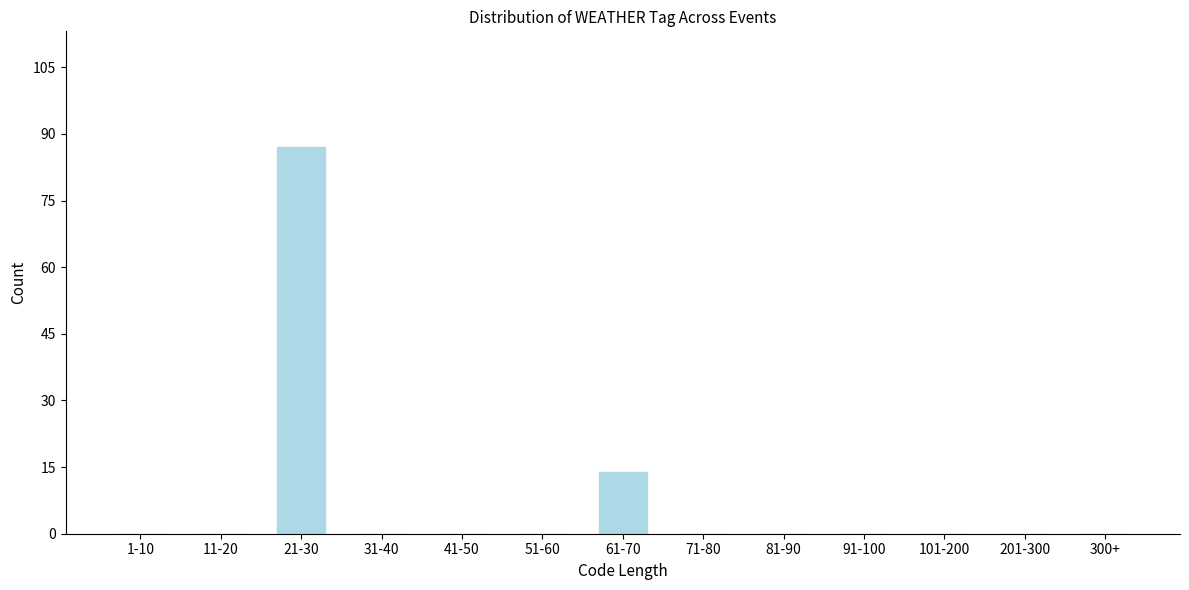

Reading left to right, what are all the values shown in this chart?

1-10=0	11-20=0	21-30=87	31-40=0	41-50=0	51-60=0	61-70=14	71-80=0	81-90=0	91-100=0	101-200=0	201-300=0	300+=0